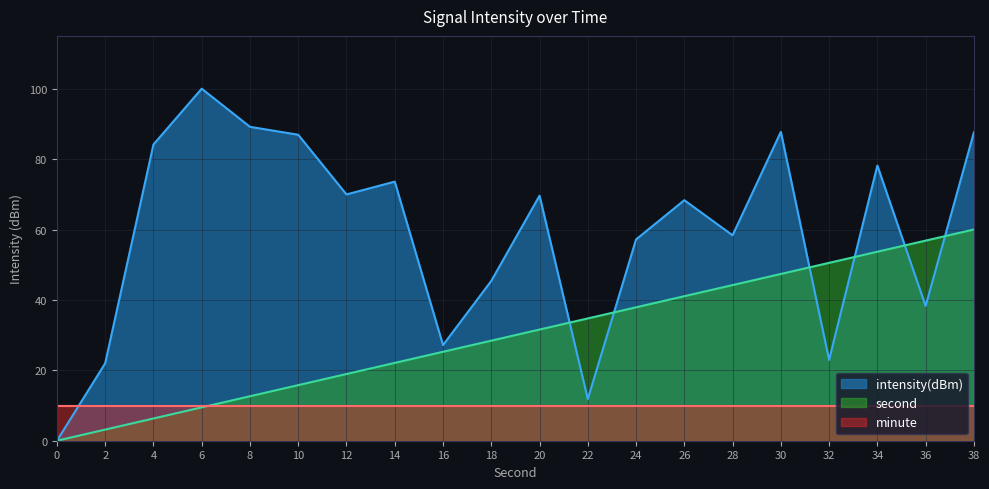

At which label does second_trace first exceed 31?

20